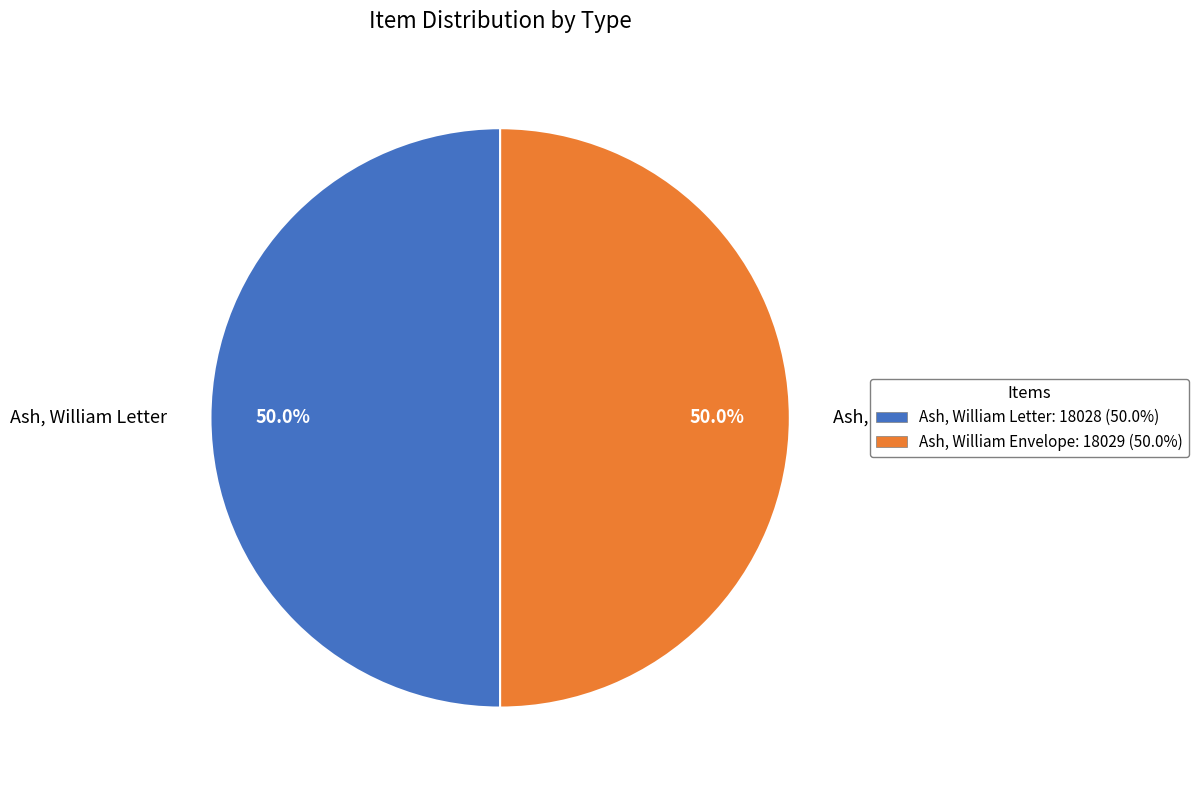

What portion of the pie excludes Ash, William Letter?

50.0%